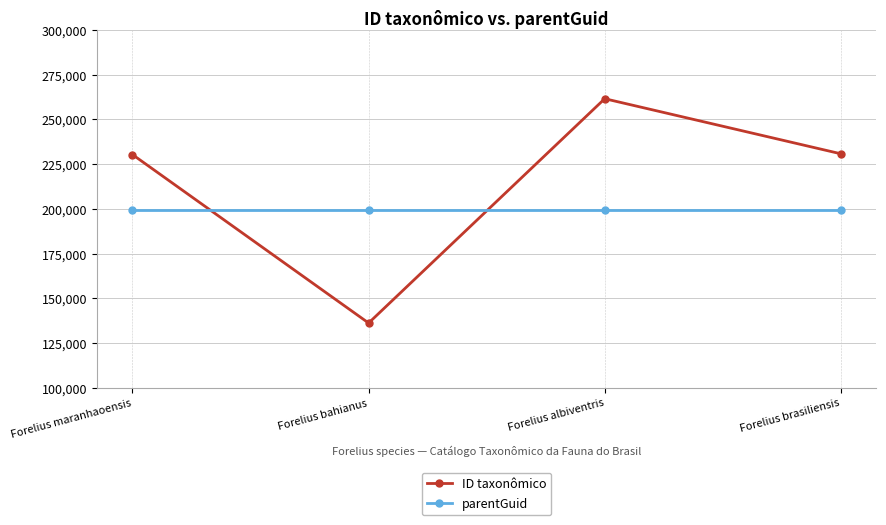

Which series has the largest total across all categories?

ID taxonômico